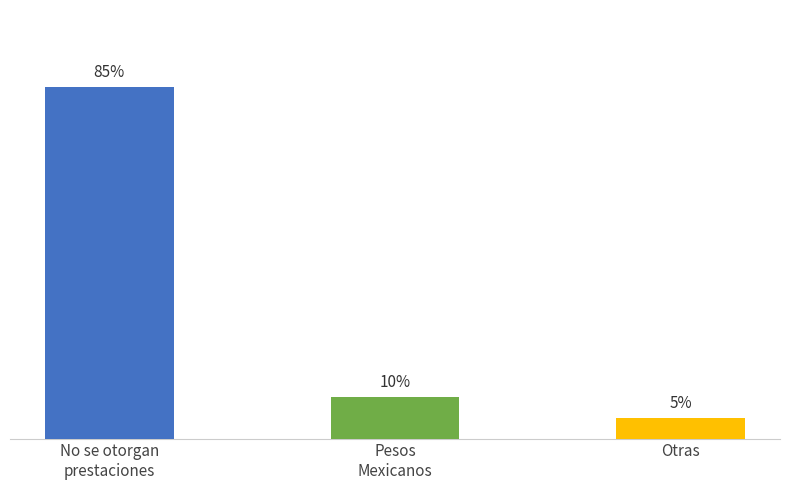

Which category has the lowest value across all series?

Otras